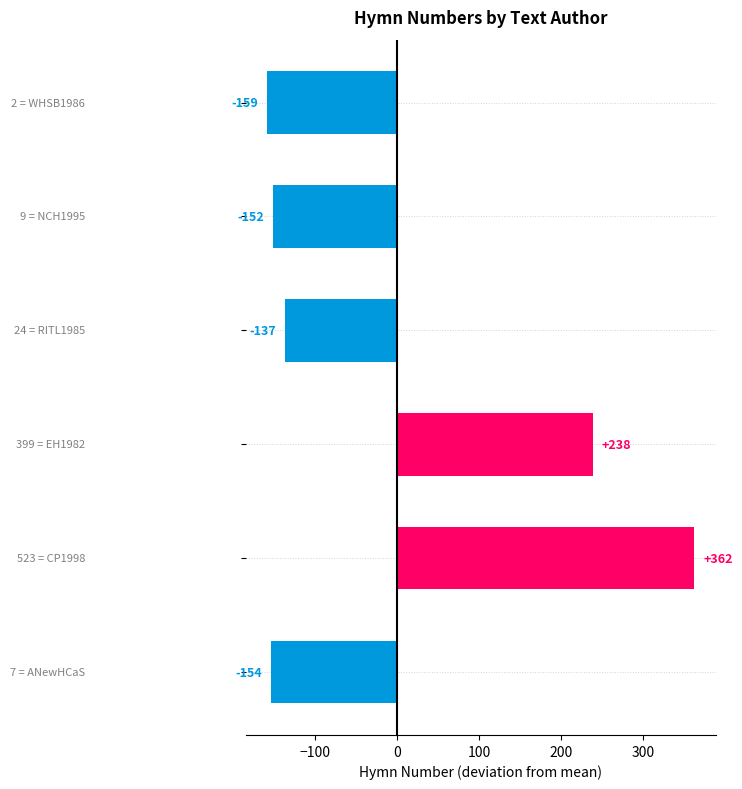

What is the minimum value shown in the chart?

-158.7